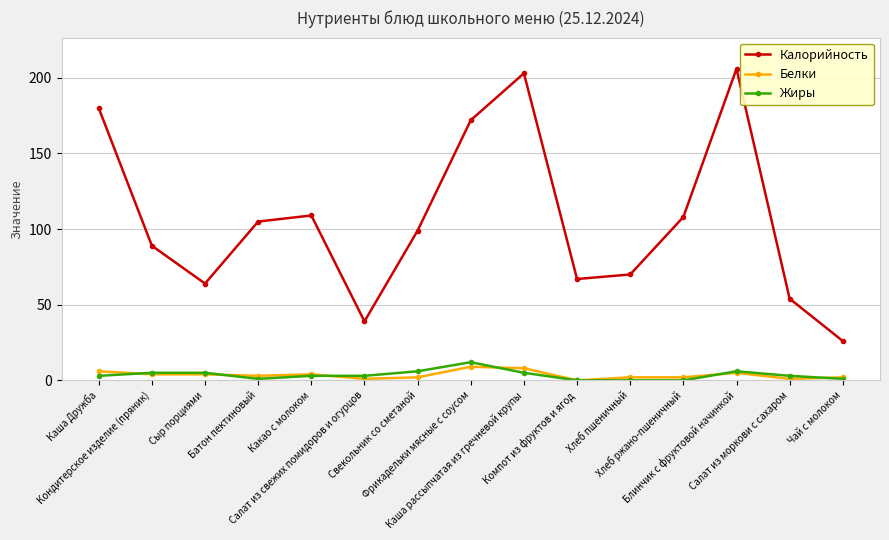

True or false: Жиры and Калорийность intersect in this chart.

False